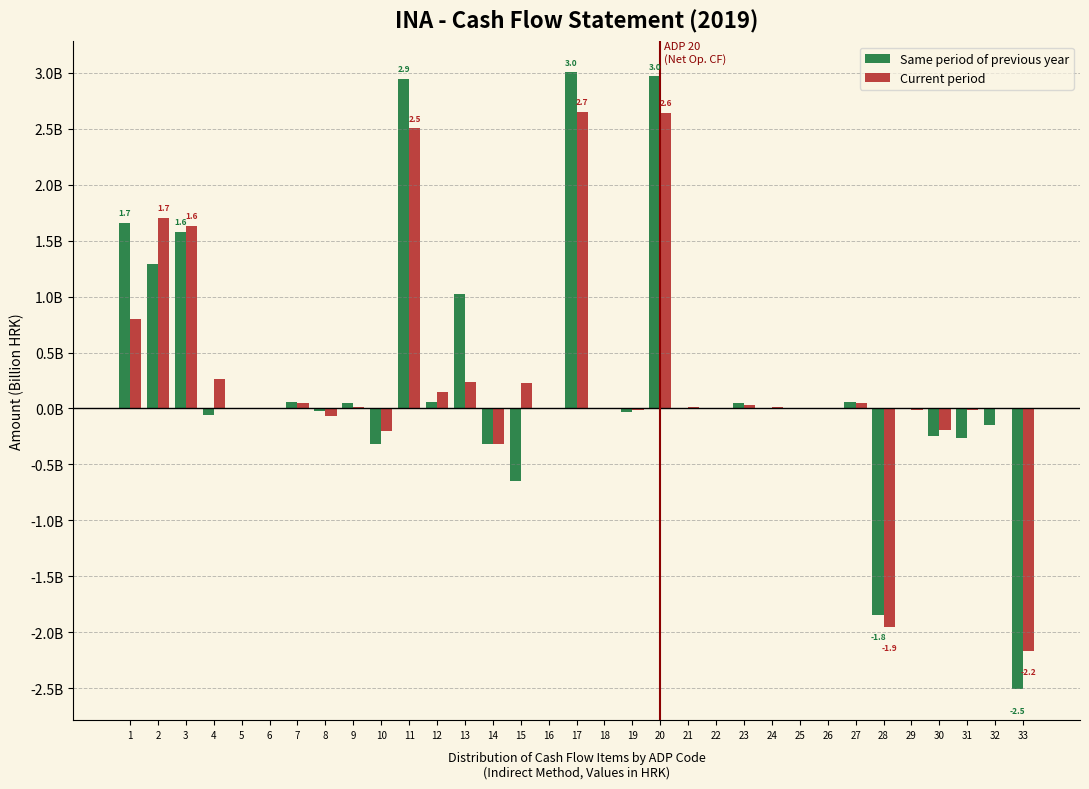

What are all the series names shown in the legend?

Same period of previous year, Current period